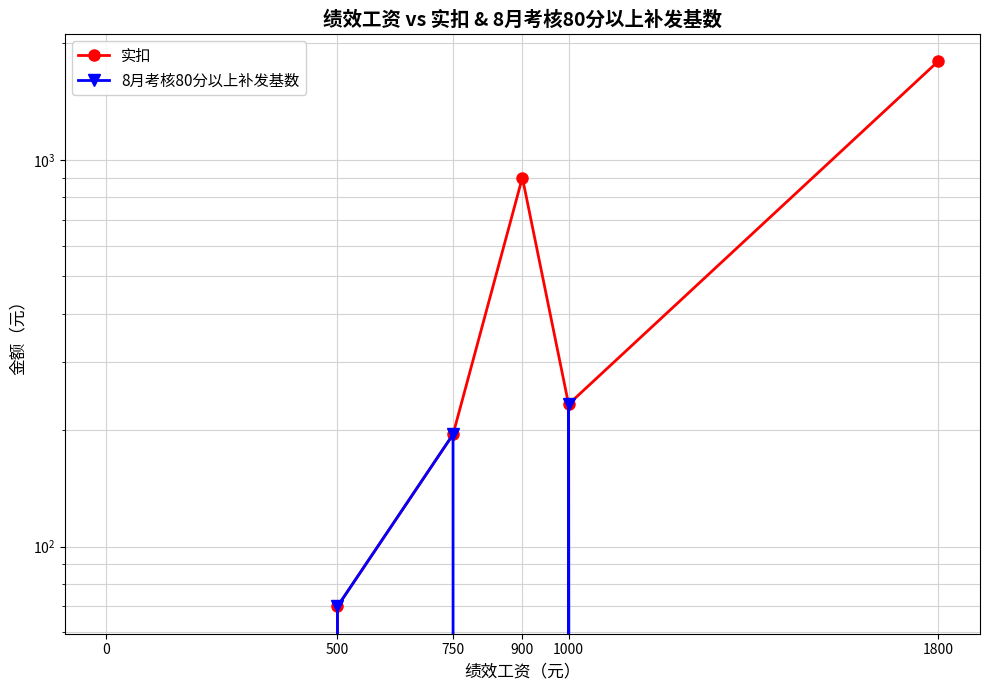

Read the 实扣 value at 500.

70.0